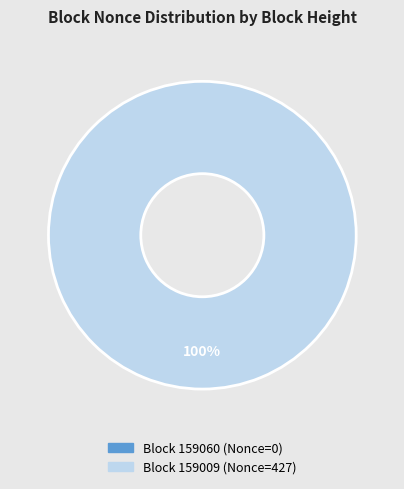

To the nearest percent, what is the difference between the largest and smallest slice percentages?

100%